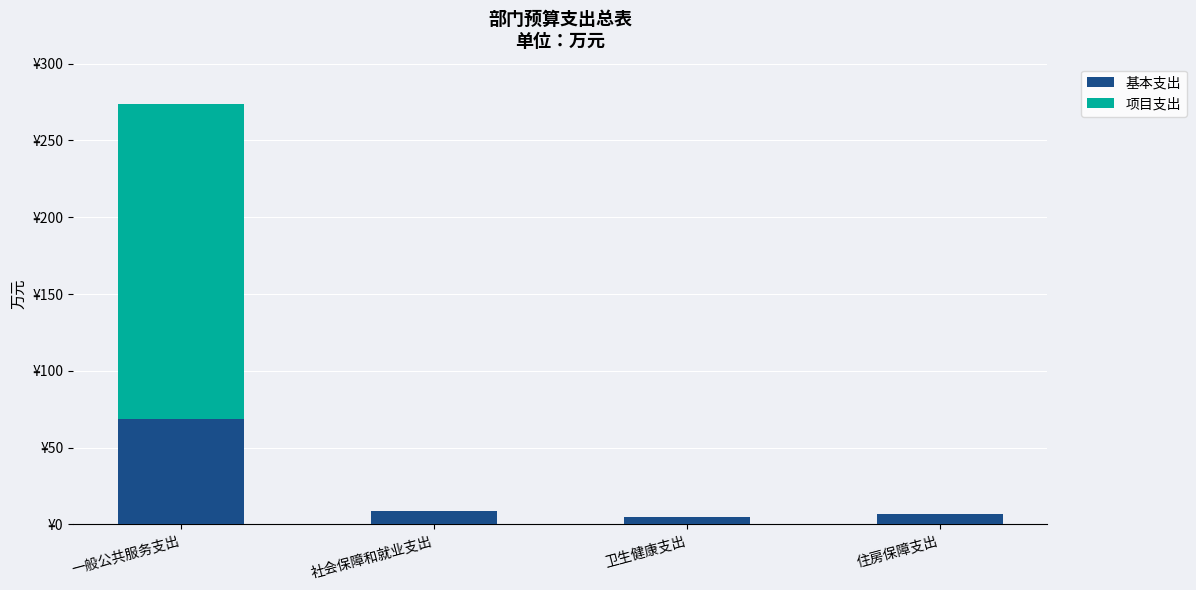

Are the bars grouped side by side (vs. stacked)?

No